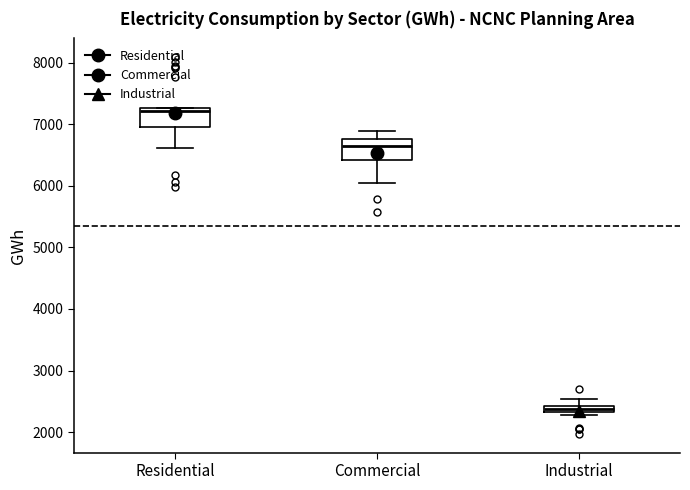

Where does the median line of the box for Residential sit on the y-axis? The values are not printed on the chart, so give them approximately, as read against the axis.

7200